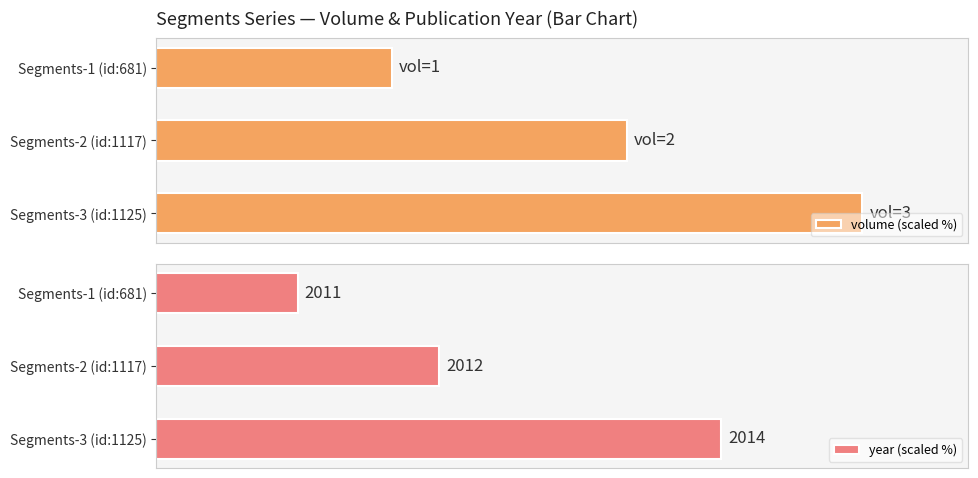

Rank the series at Segments-3 (id:1125) from lowest to highest value.

year (scaled %), volume (scaled %)